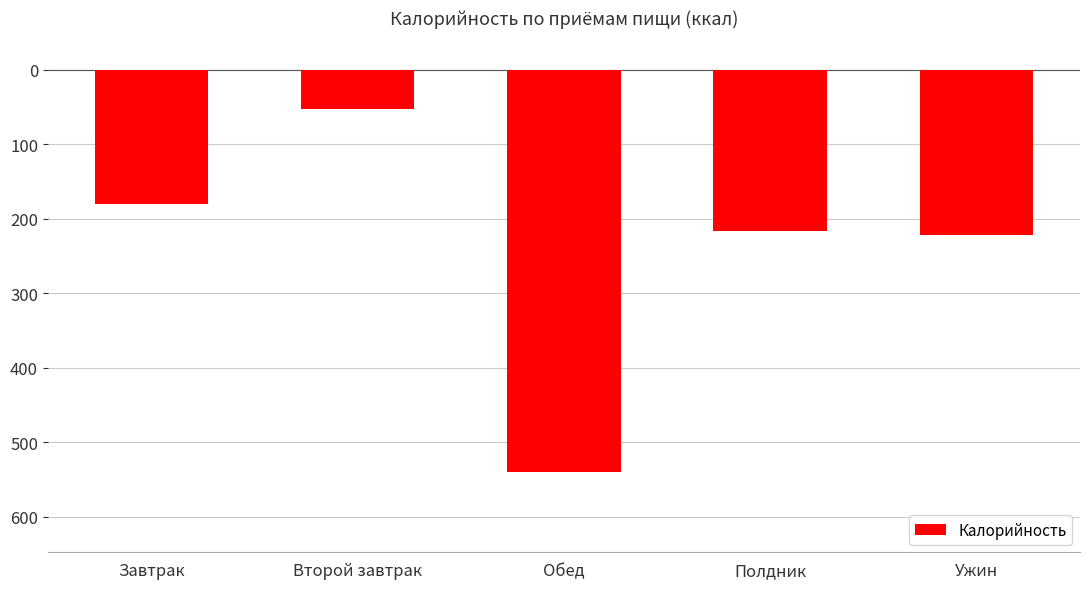

Which label corresponds to the largest value in the chart?

Второй завтрак